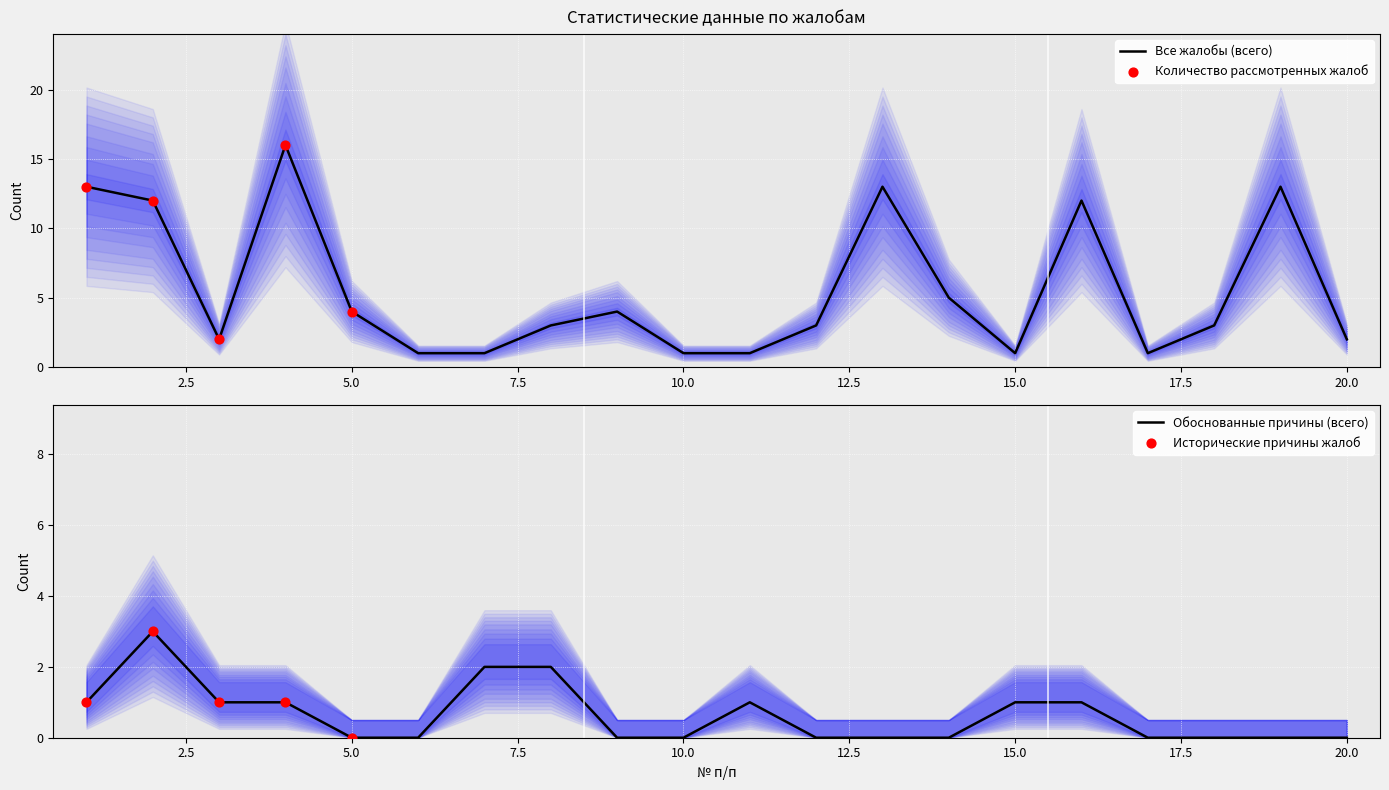

At which category is the sum across all series the highest?

4